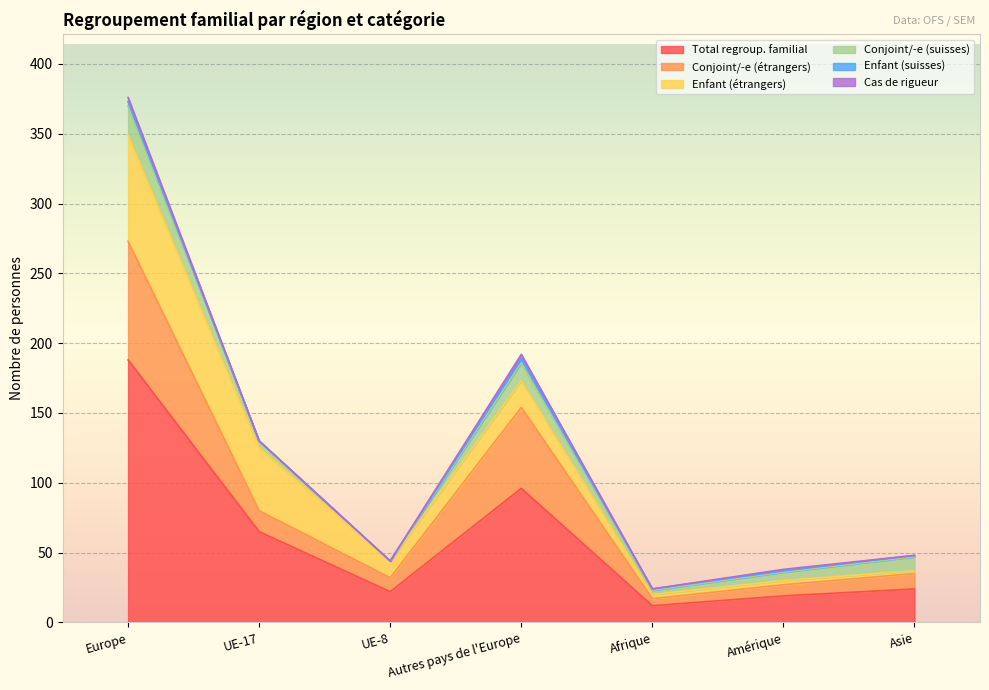

What is the sum of the Enfant (suisses) values at Amérique and UE-17?

1